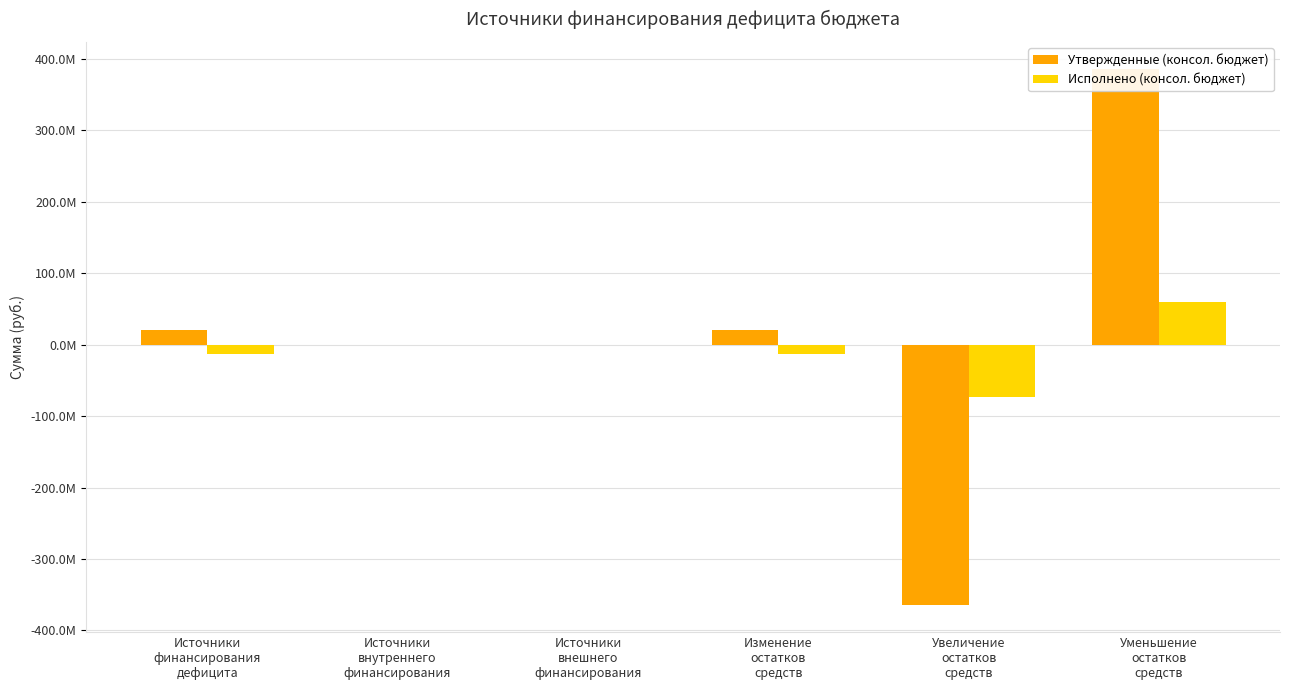

How many negative values does the Исполнено (консол. бюджет) series have?

3